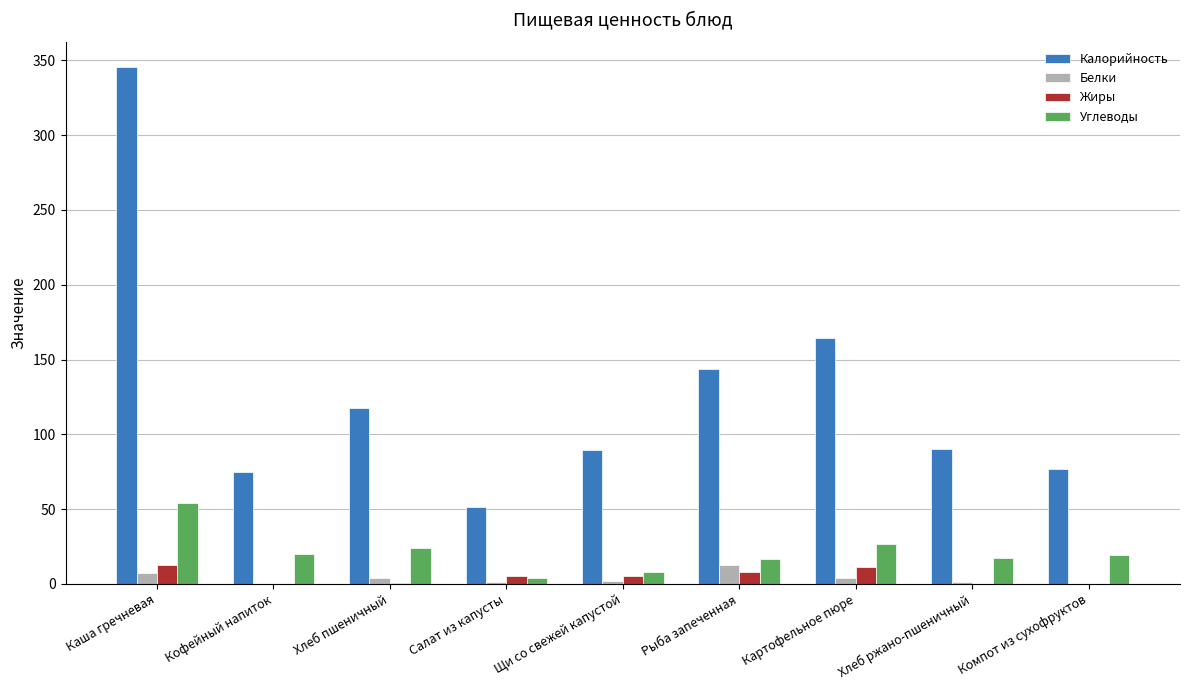

Which series changed the most between Салат из капусты and Рыба запеченная?

Калорийность